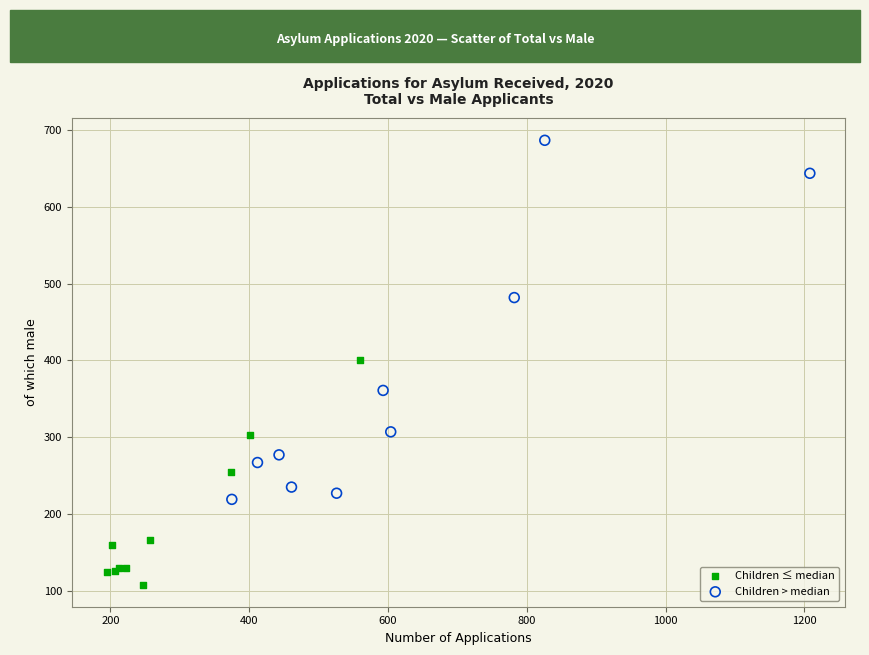

Which series contains the lowest Y value?

Children ≤ median